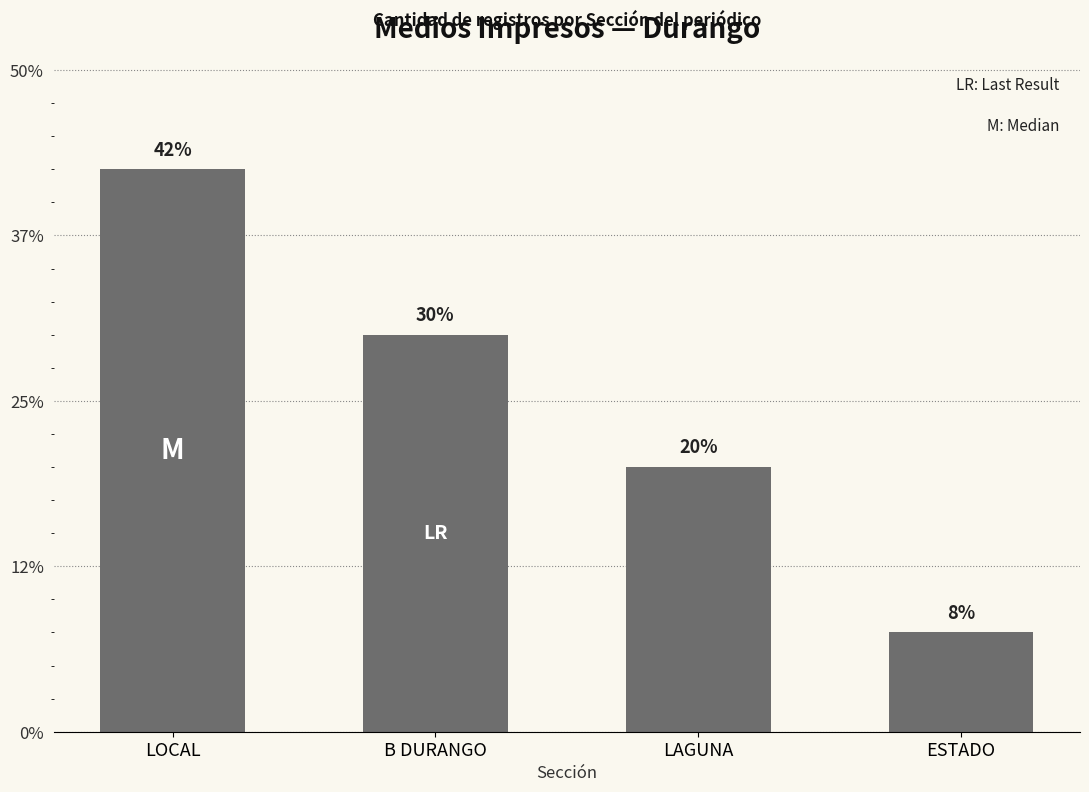

Are the bars horizontal?

No